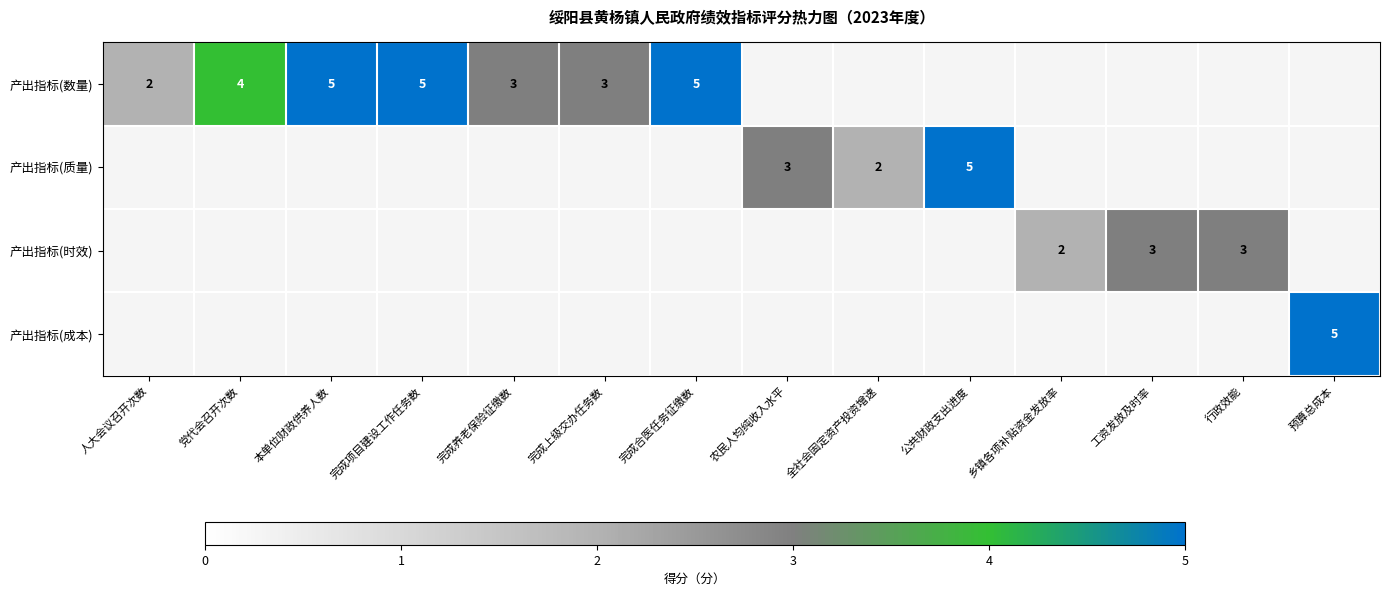

True or false: 产出指标(数量) has a value of 2 at 完成上级交办任务数.

False